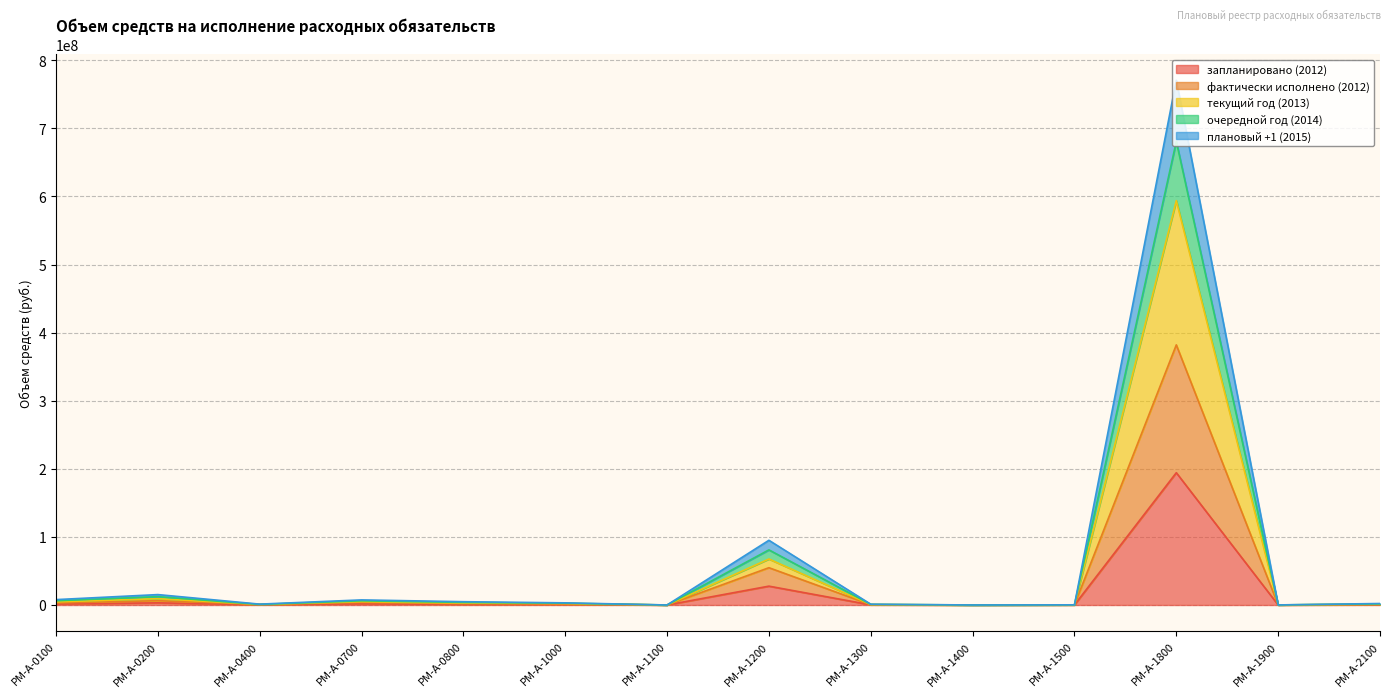

What is the highest value of the запланировано (2012) series?

194274567.2